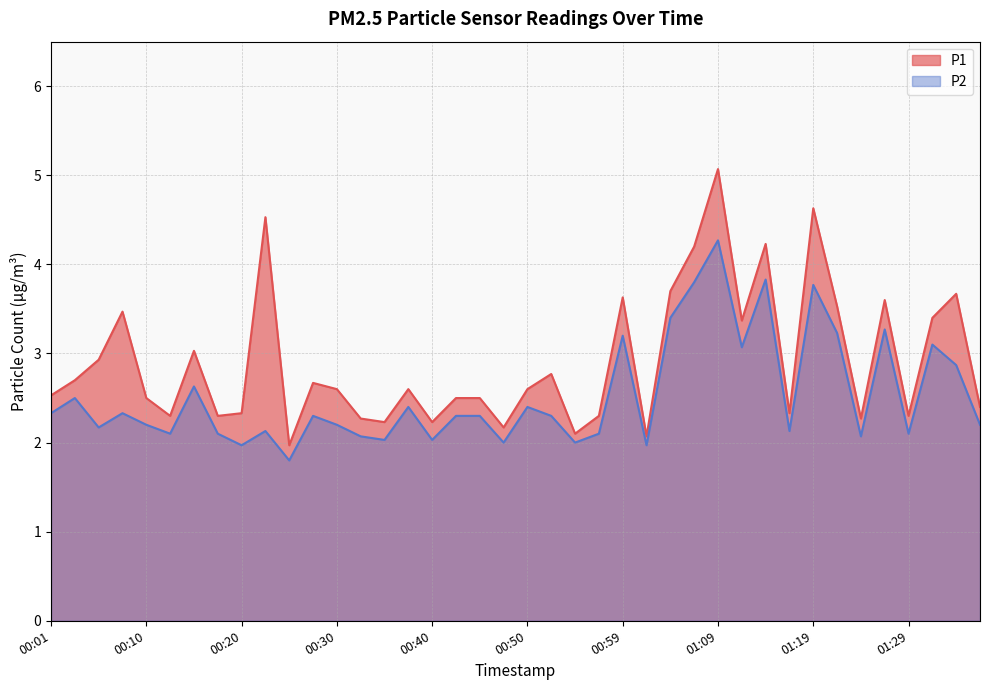

What is the label of the 18th point from the left?

00:42